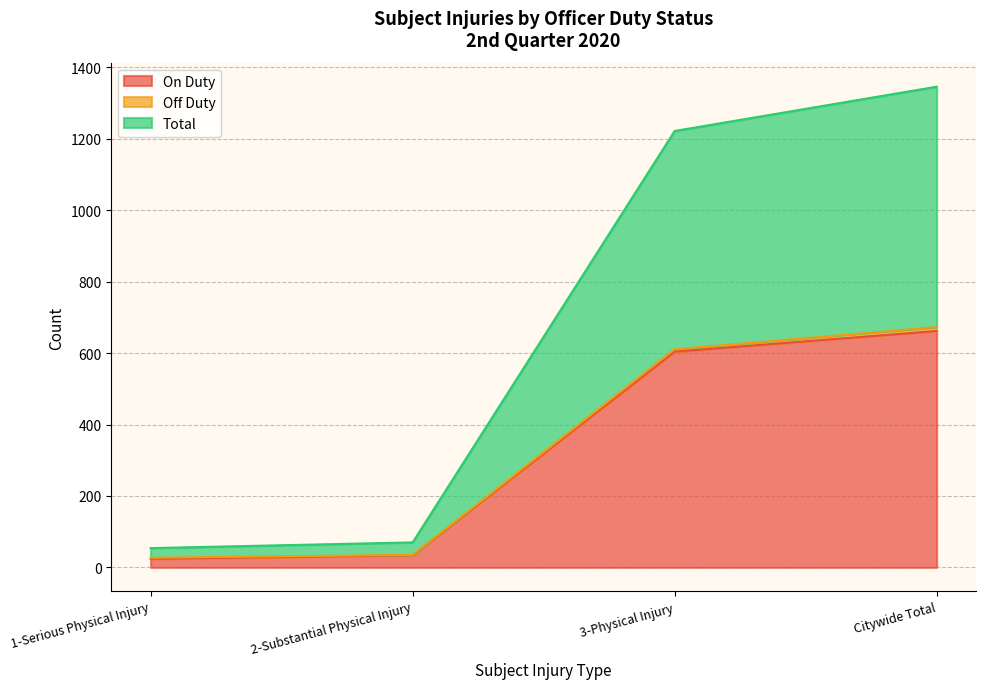

What is the highest value of the On Duty series?

662